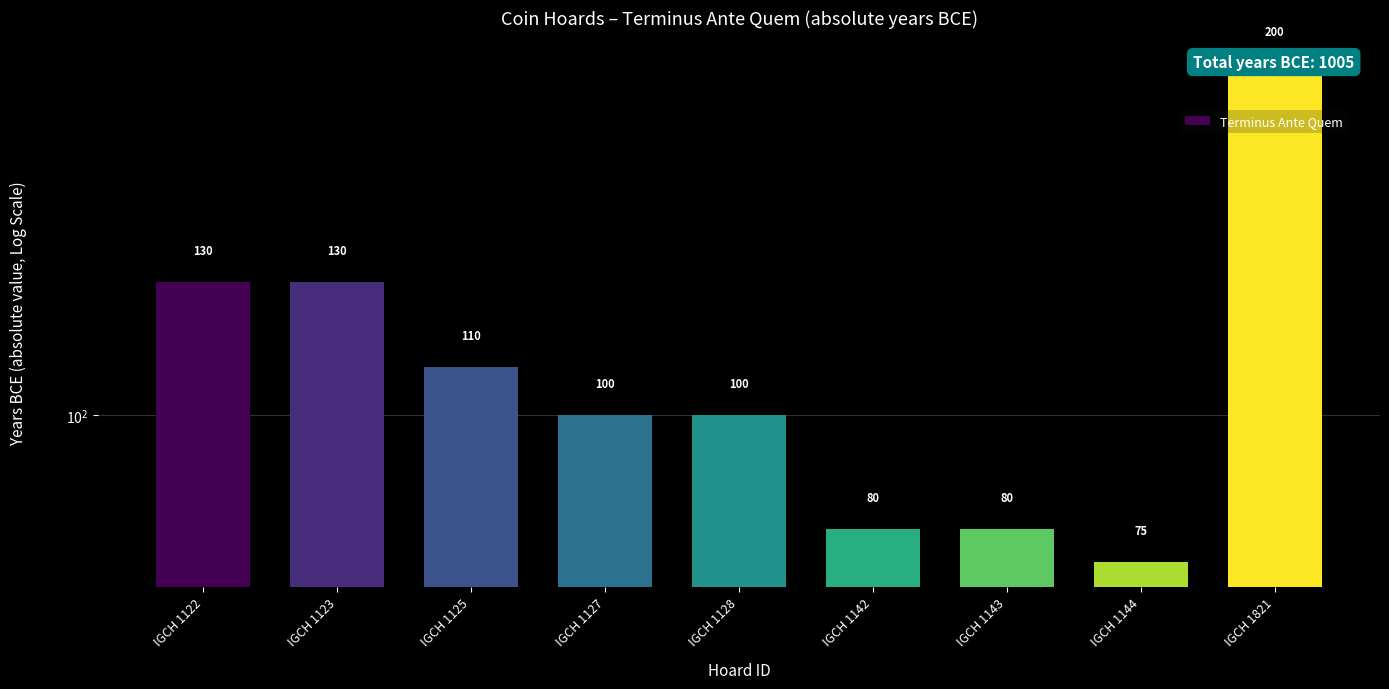

Rank the categories by value from highest to lowest.

IGCH 1821, IGCH 1122, IGCH 1123, IGCH 1125, IGCH 1127, IGCH 1128, IGCH 1142, IGCH 1143, IGCH 1144